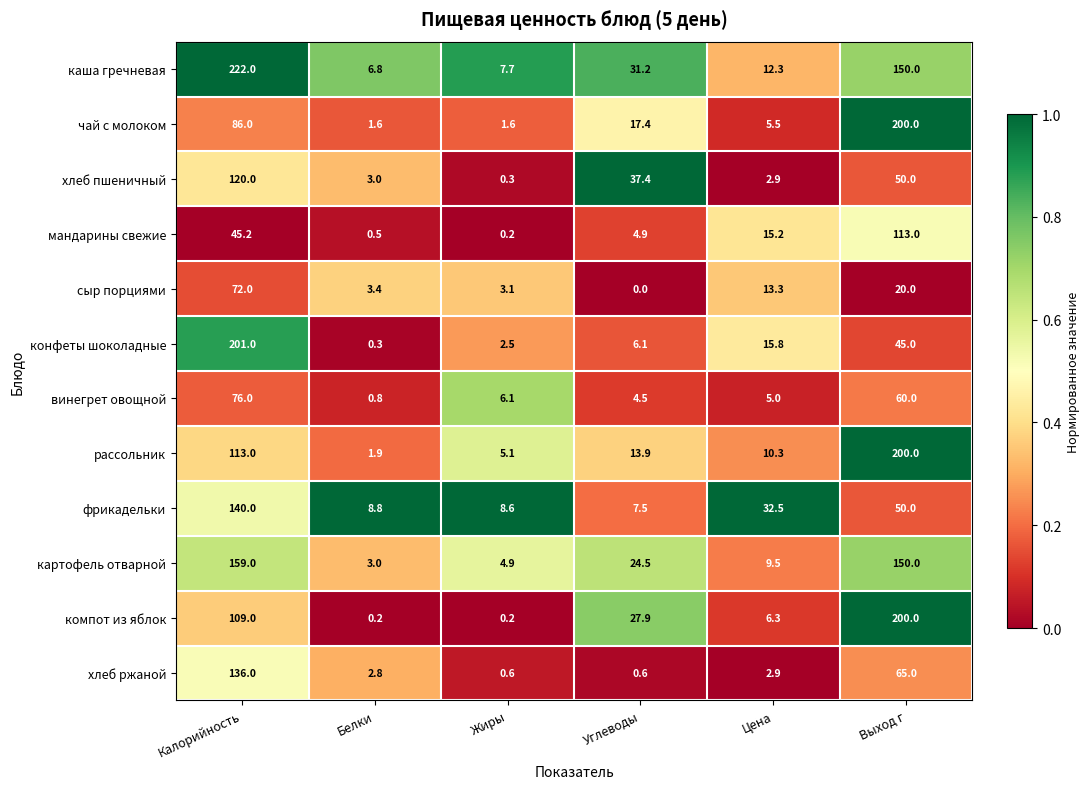

Which series changed the most between Жиры and Цена?

фрикадельки